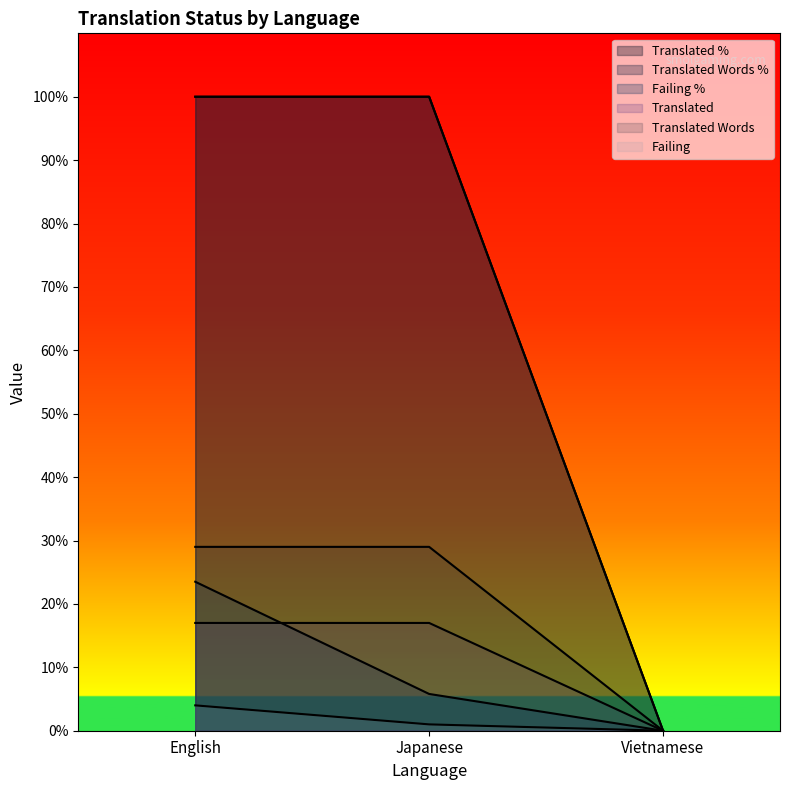

Which has a higher value, Vietnamese or Japanese?

Japanese